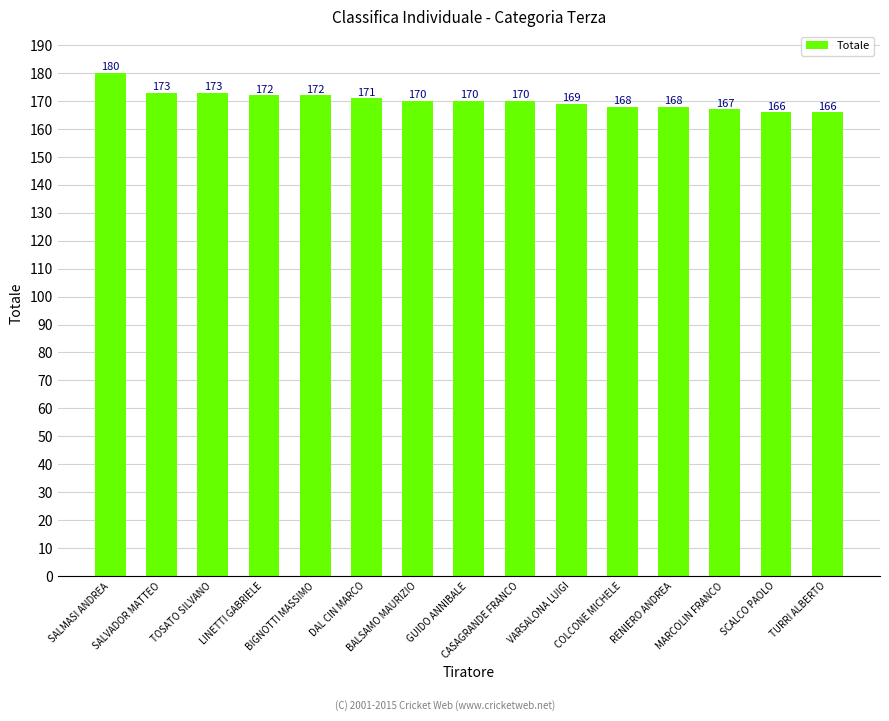

Reading left to right, what are all the values shown in this chart?

SALMASI ANDREA=180	SALVADOR MATTEO=173	TOSATO SILVANO=173	LINETTI GABRIELE=172	BIGNOTTI MASSIMO=172	DAL CIN MARCO=171	BALSAMO MAURIZIO=170	GUIDO ANNIBALE=170	CASAGRANDE FRANCO=170	VARSALONA LUIGI=169	COLCONE MICHELE=168	RENIERO ANDREA=168	MARCOLIN FRANCO=167	SCALCO PAOLO=166	TURRI ALBERTO=166